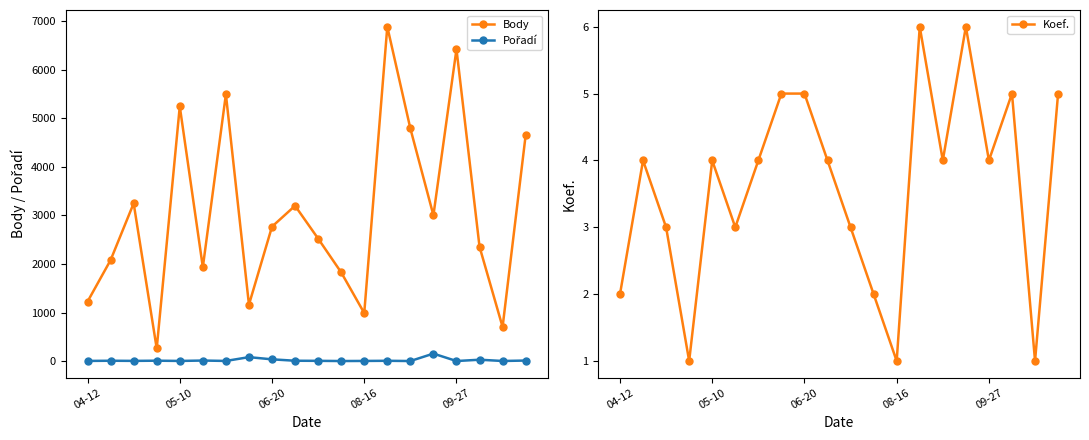

How many interior local valleys does the Koef. series have?

6